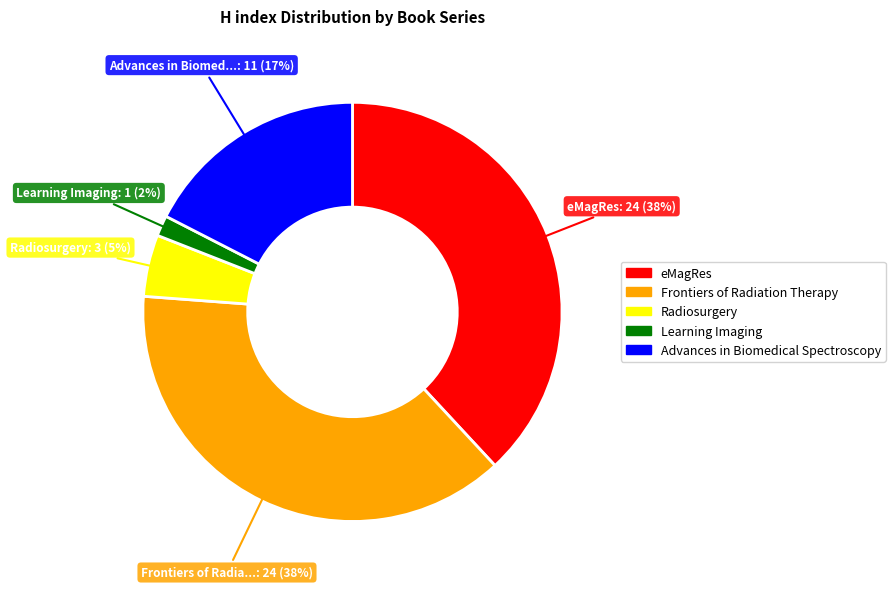

Do Advances in Biomedical Spectroscopy and Learning Imaging together represent more than half of the pie?

No